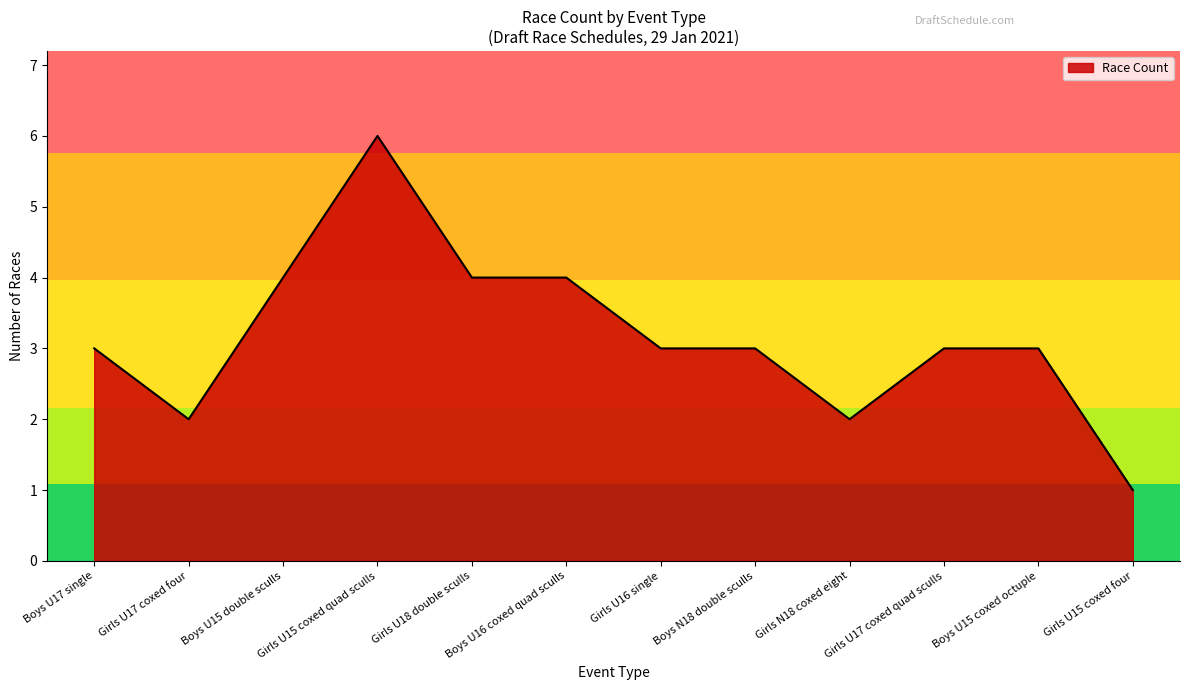

What is the difference between the maximum and minimum values?

5